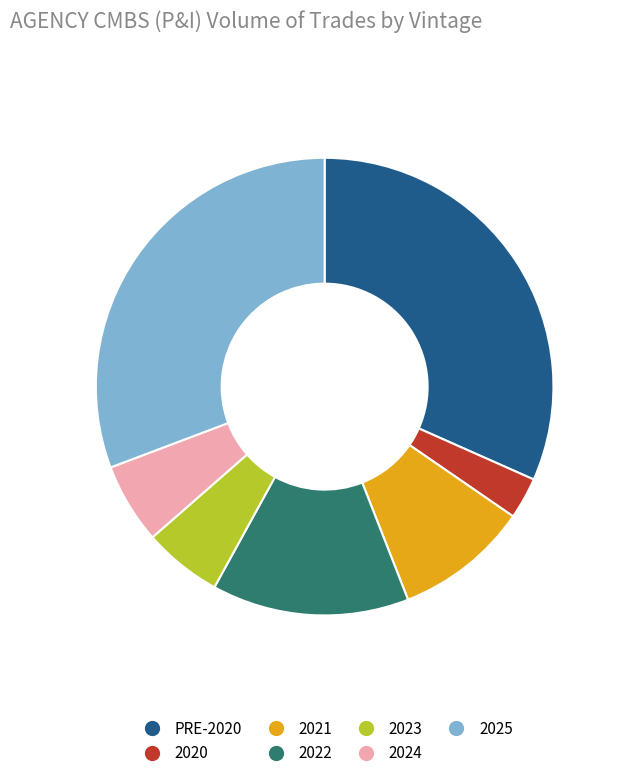

True or false: 2020 accounts for 3% of the total.

True